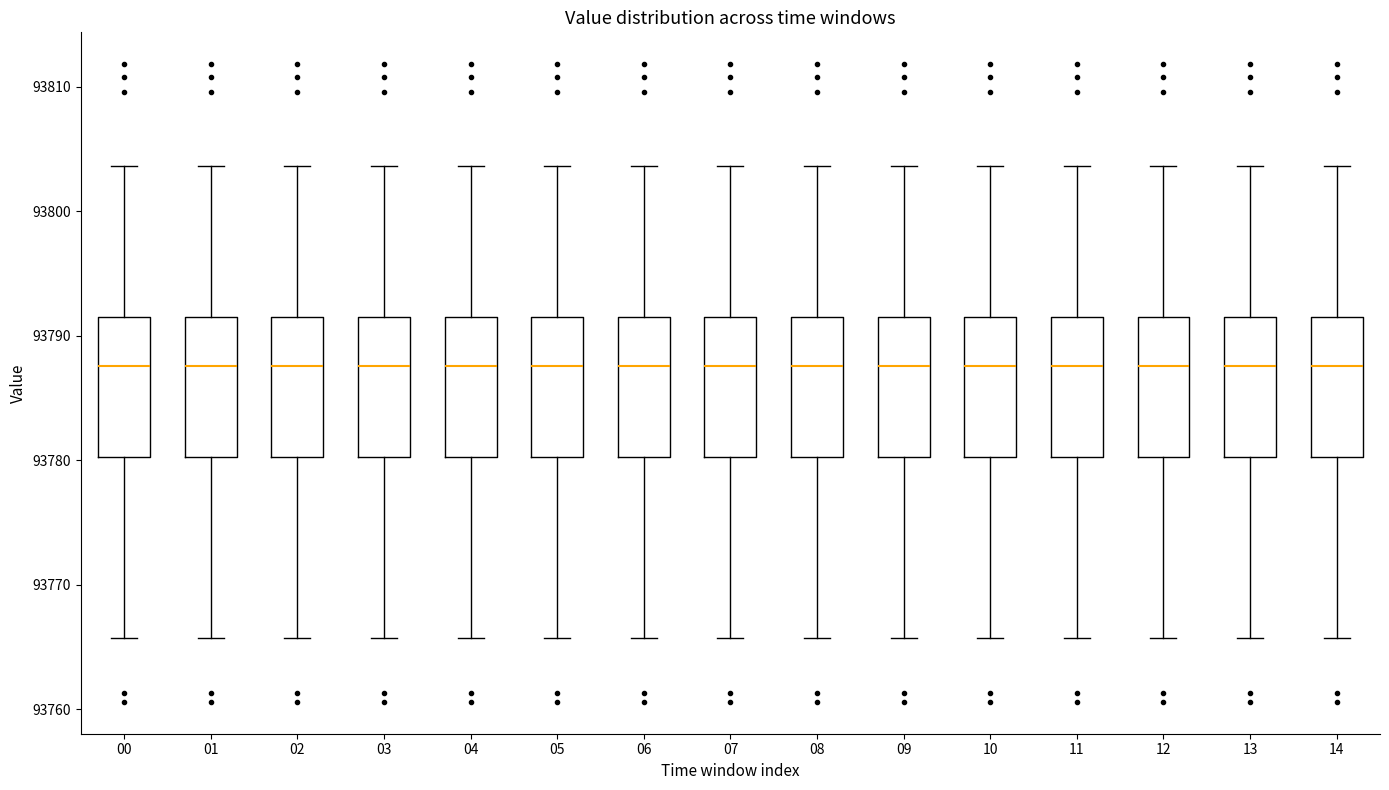

Where does the upper whisker of the box at x = 05 end on the y-axis? The values are not printed on the chart, so give them approximately, as read against the axis.

93804